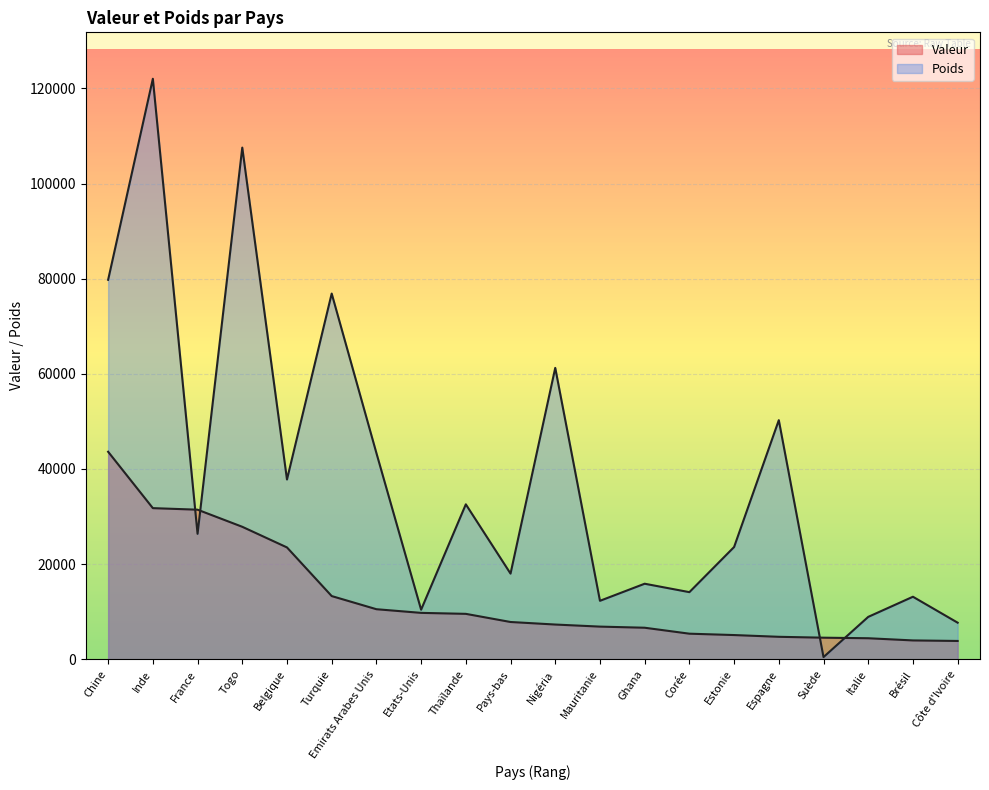

How many distinct data groups are displayed?

2